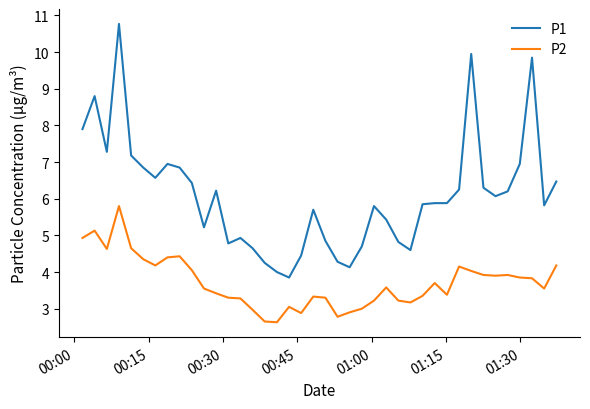

Which series has the largest range (max minus min)?

P1